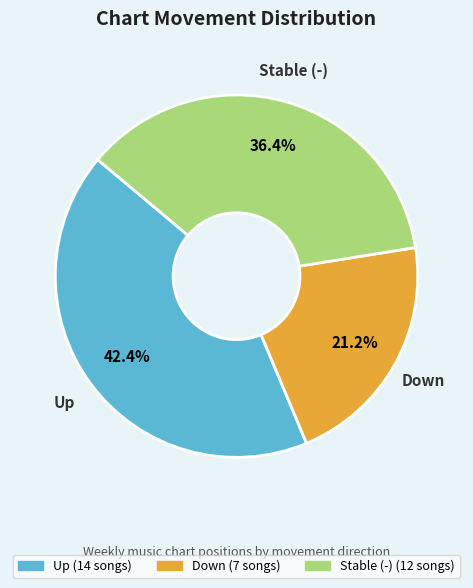

Combined, do Down and Up account for over 50%?

Yes